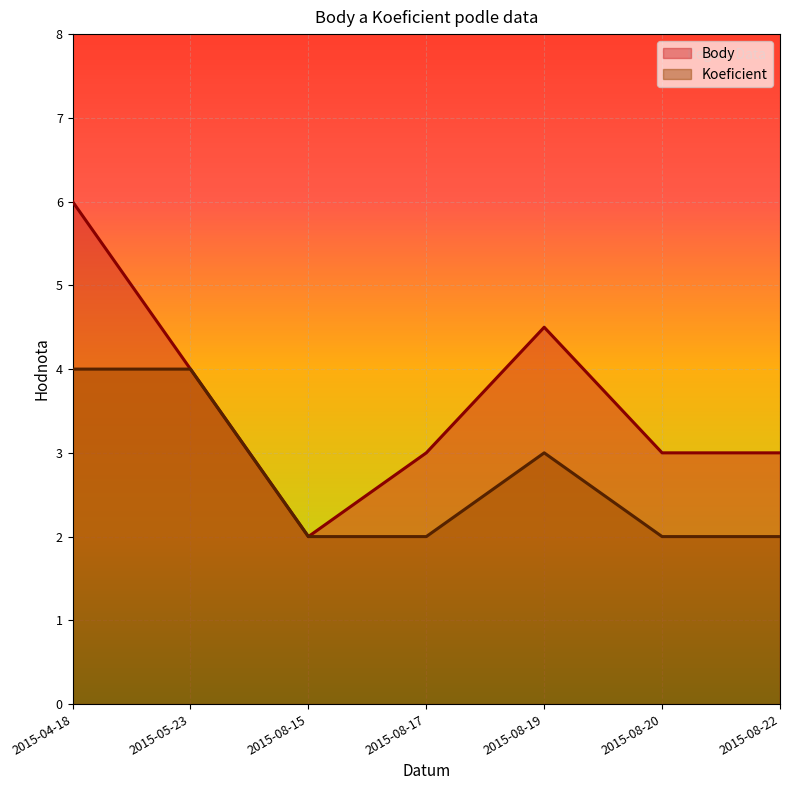

What is the sum of the Koeficient values at 2015-04-18 and 2015-08-19?

7.0